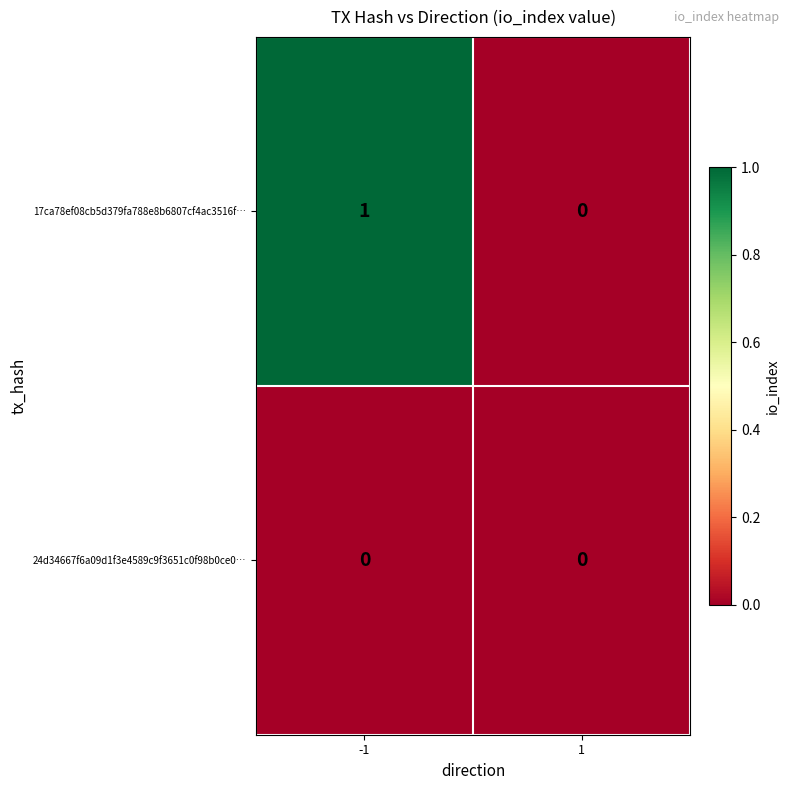

Which series has the largest total across all categories?

17ca78ef08cb5d379fa788e8b6807cf4ac3516f…